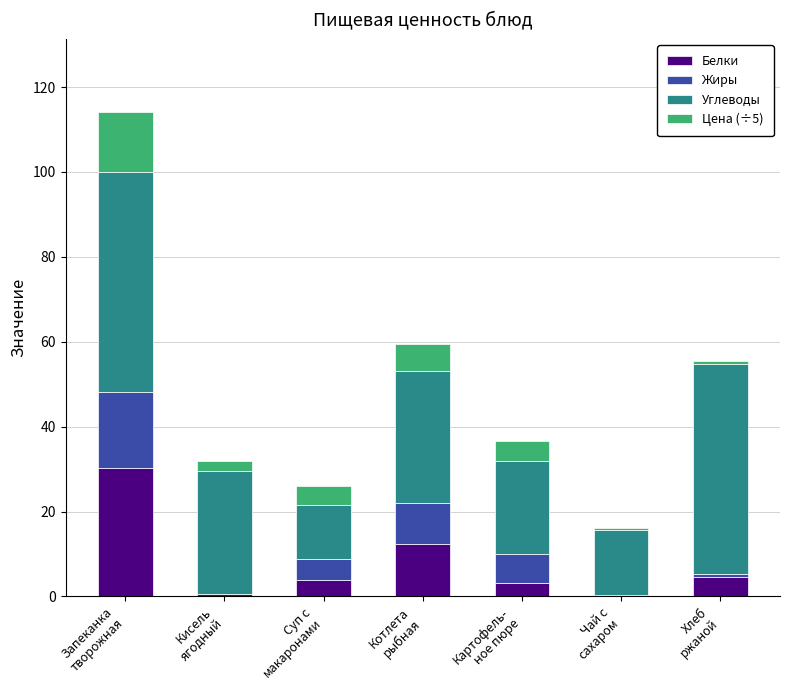

Count the number of data series in this chart.

4